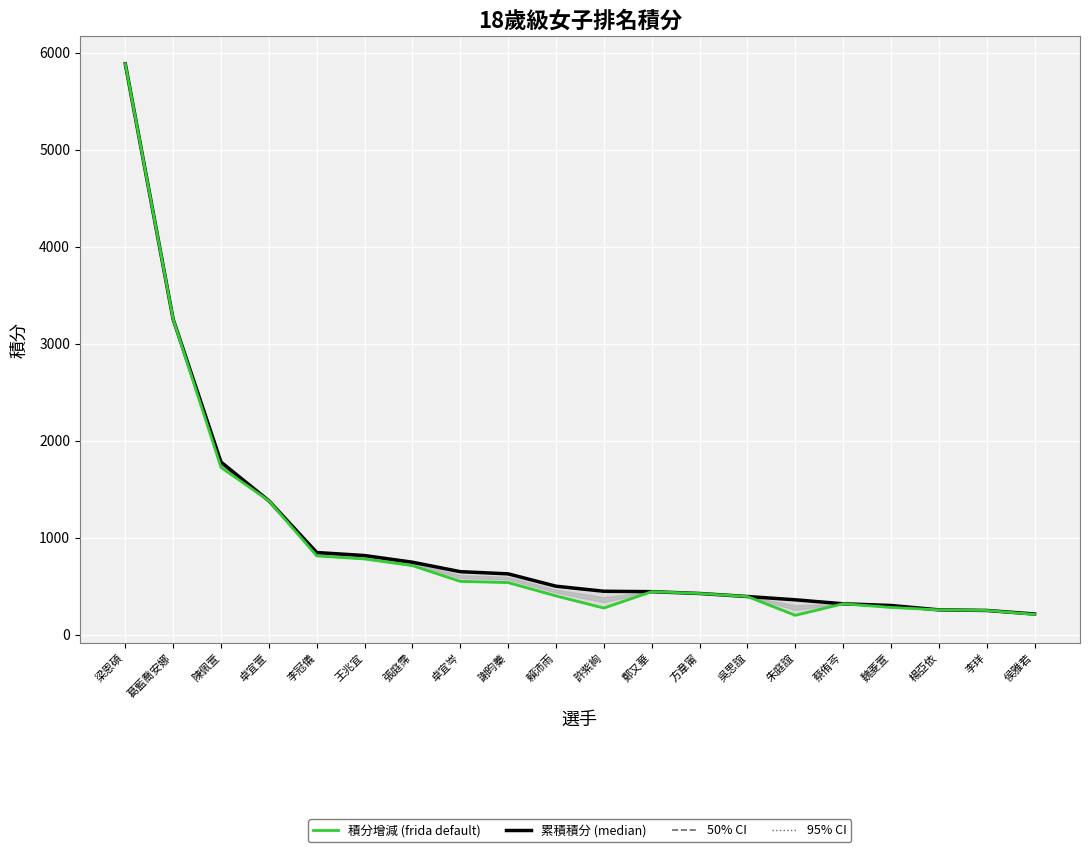

Is the value of 累積積分 at 楊亞依 greater than the value of 積分增減 at 卓宜岑?

No